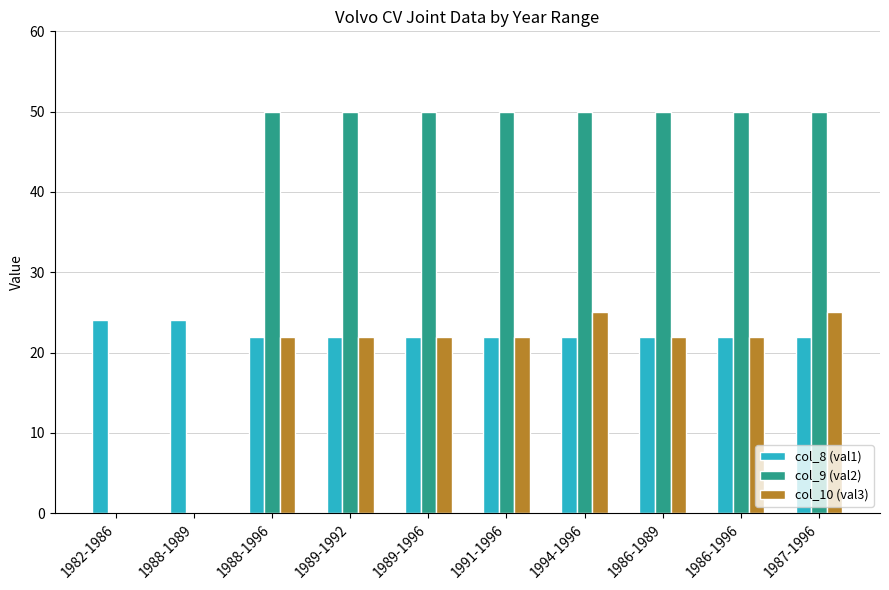

How many categories are shown in the chart?

10